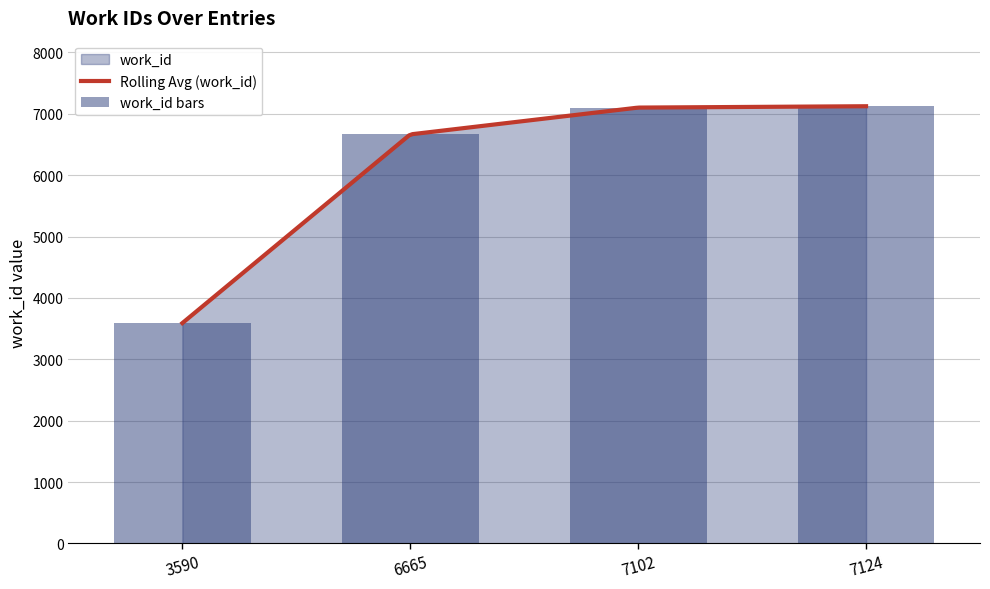

Reading right to left, extract all data points from this chart.

7124	7102	6665	3590